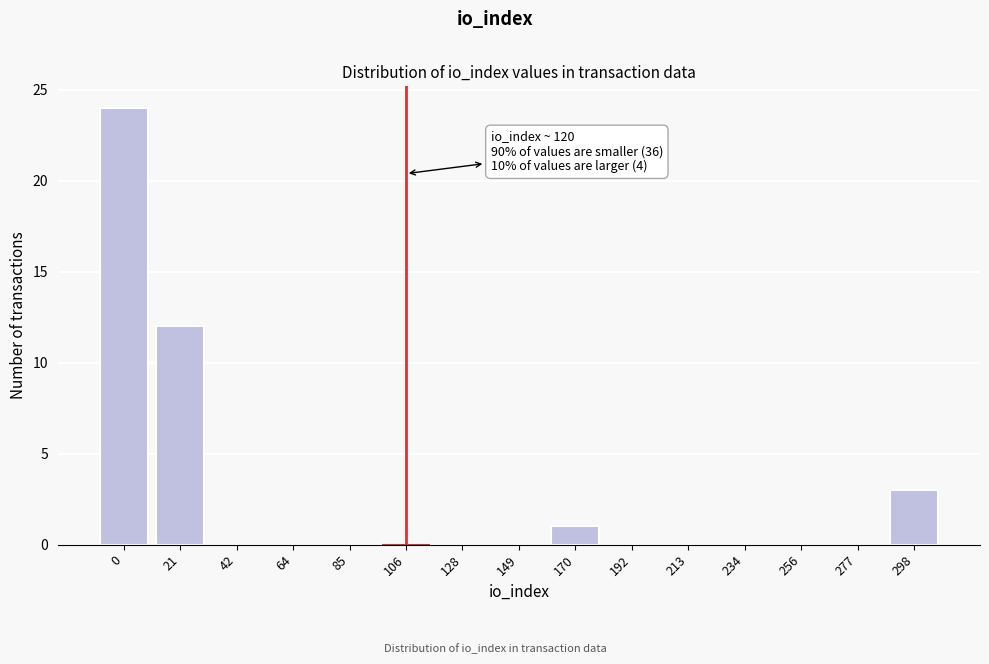

Reading right to left, what are all the values shown in this chart?

298=3	277=0	256=0	234=0	213=0	192=0	170=1	149=0	128=0	106=0	85=0	64=0	42=0	21=12	0=24